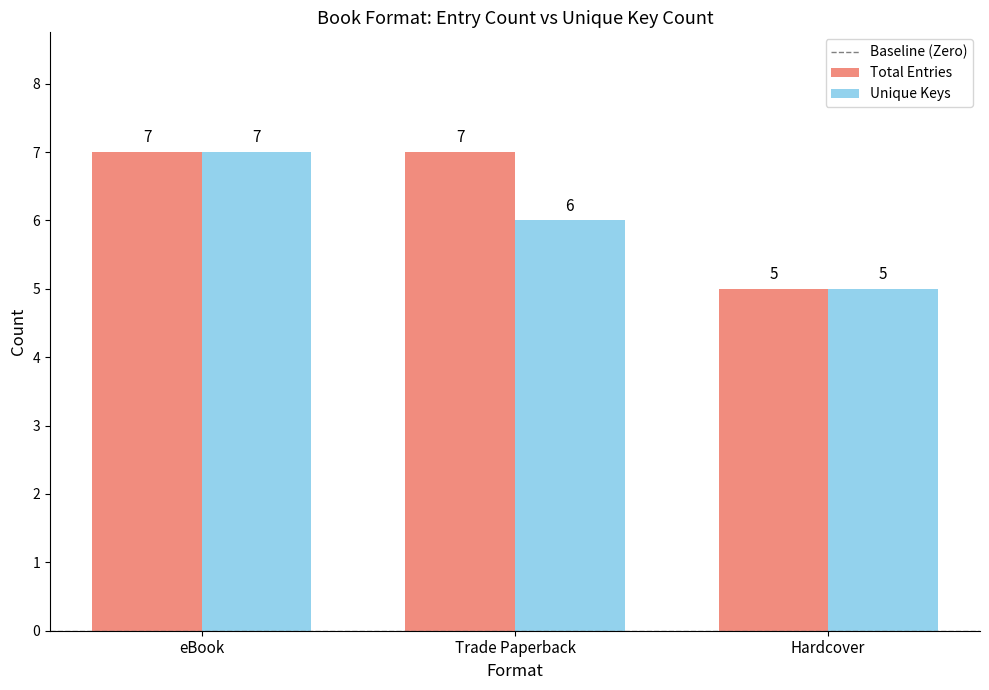

At which label does Unique Keys first exceed 6?

eBook